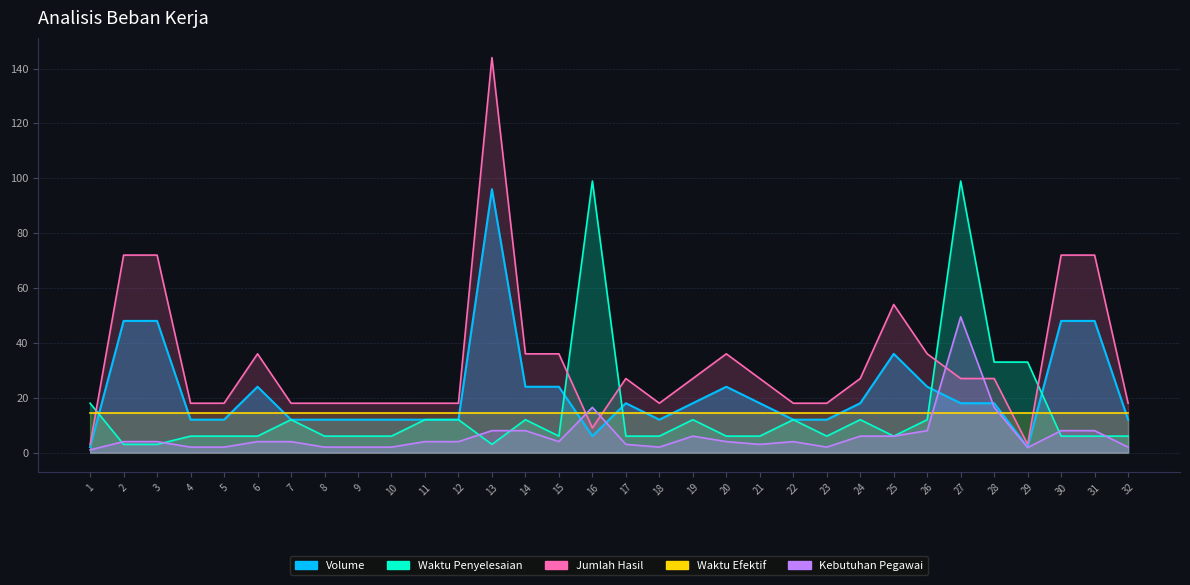

At which label is Volume closest to 49?

2